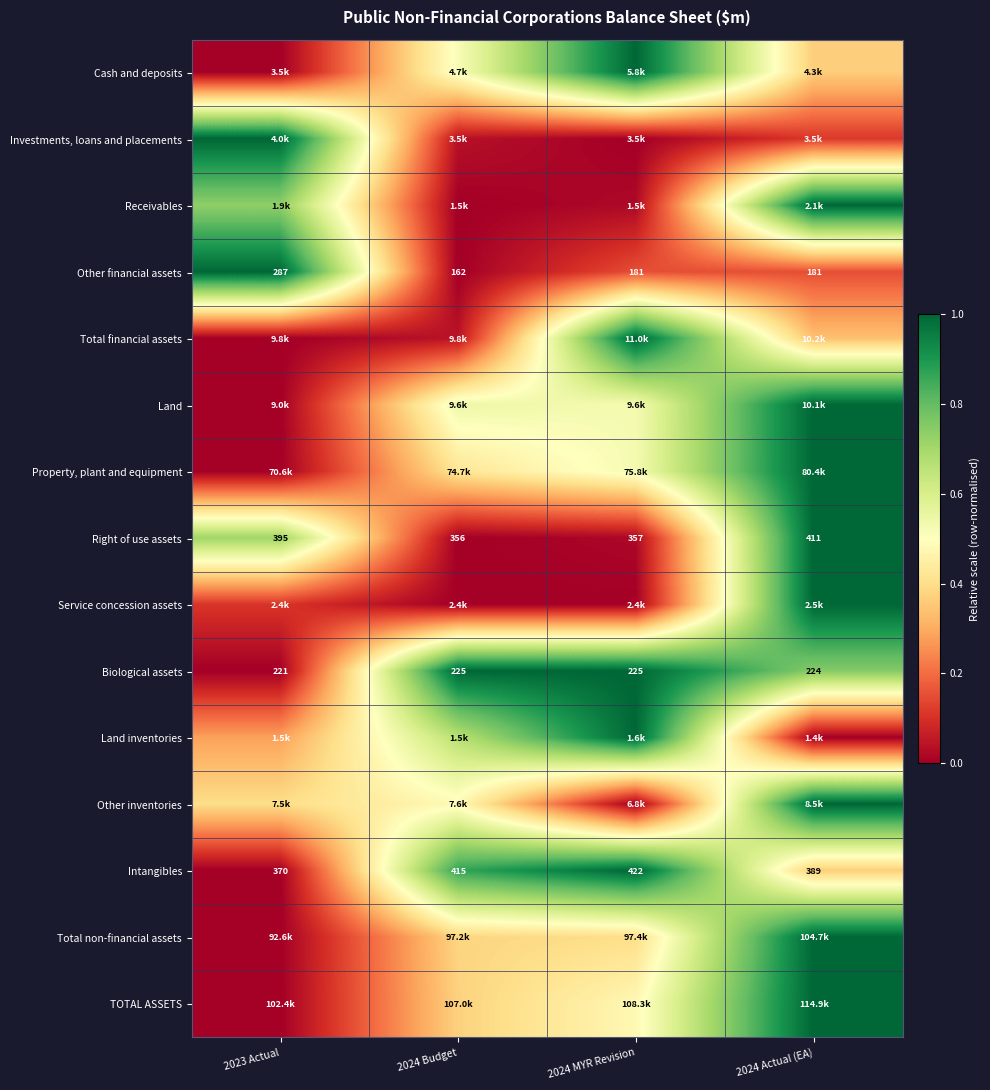

Rank the categories by Service concession assets value from highest to lowest.

2024 Actual (EA), 2023 Actual, 2024 Budget, 2024 MYR Revision